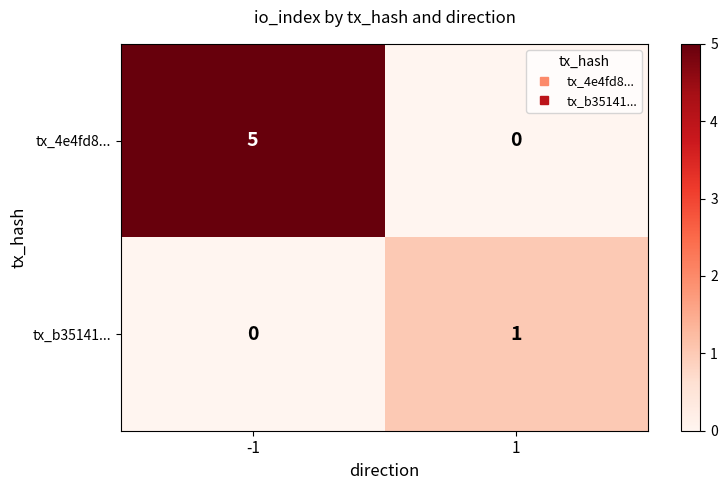

How many categories are shown in the chart?

2